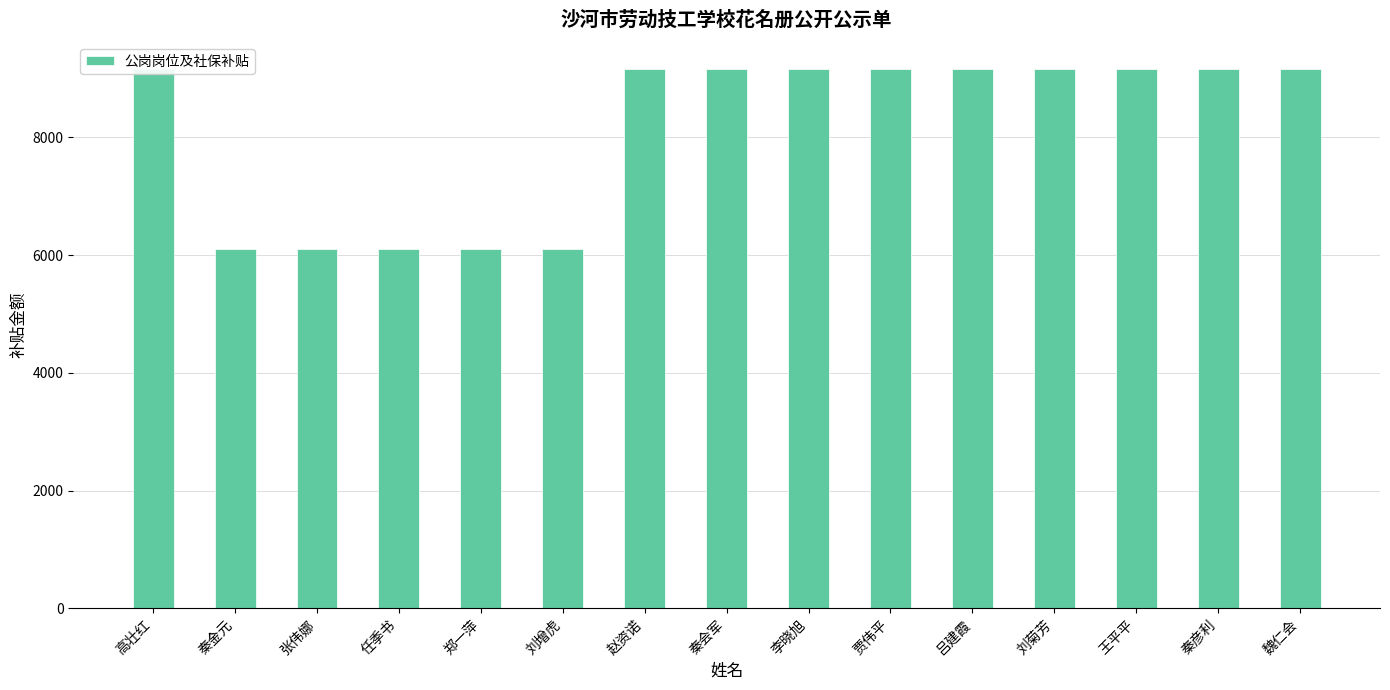

Reading right to left, extract all data points from this chart.

9160.7	9160.7	9160.7	9160.7	9160.7	9160.7	9160.7	9160.7	9160.7	6107.1	6107.1	6107.1	6107.1	6107.1	9160.7